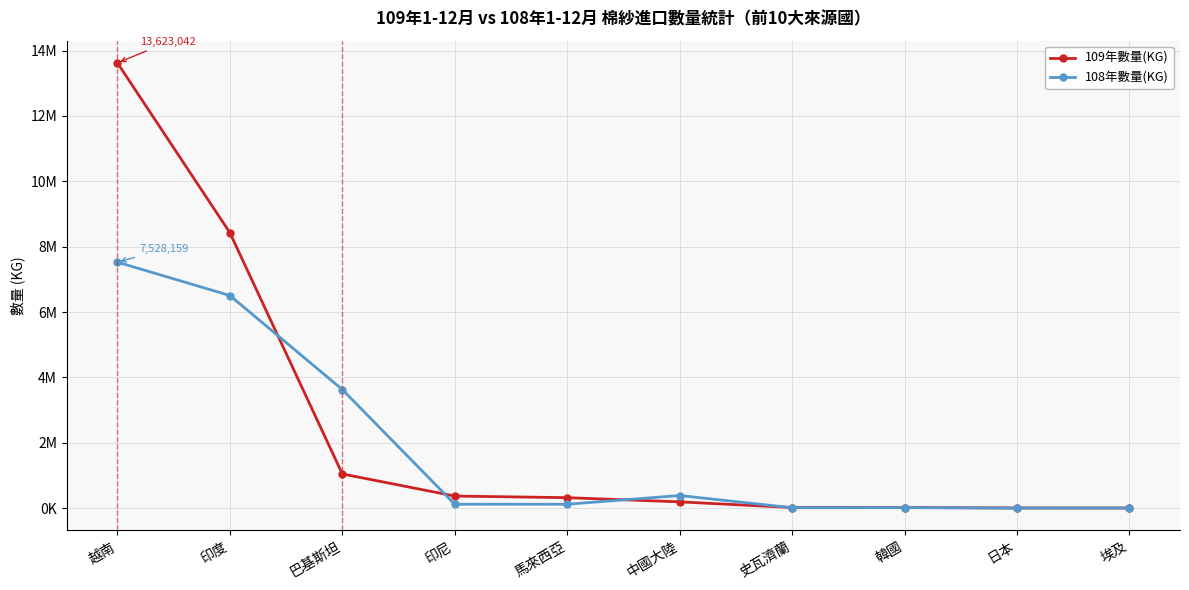

Where do 108年數量(KG) and 109年數量(KG) first cross each other?

印度 and 巴基斯坦